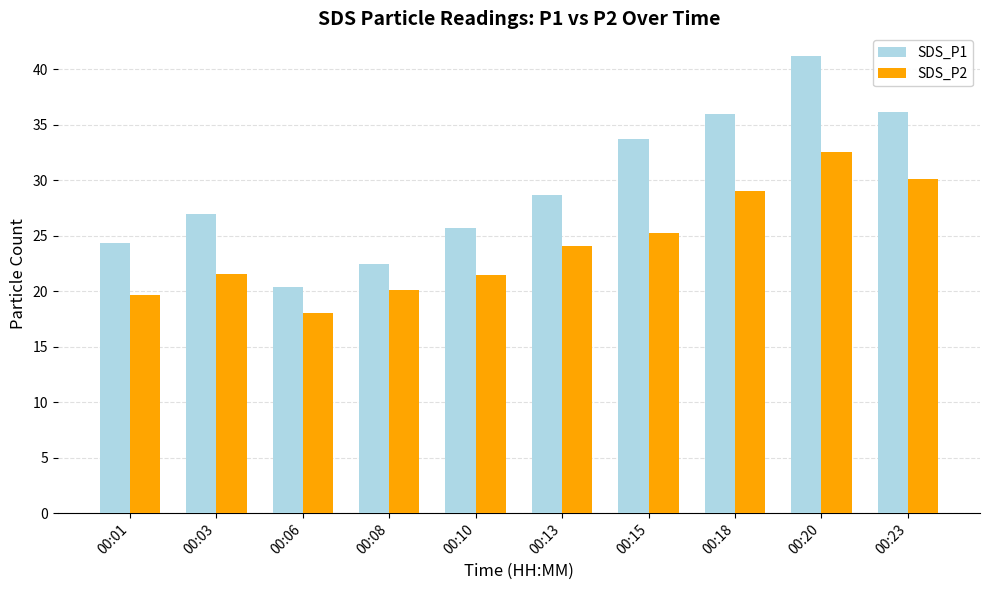

Is it true that SDS_P1 equals 41.2 at 00:20?

True